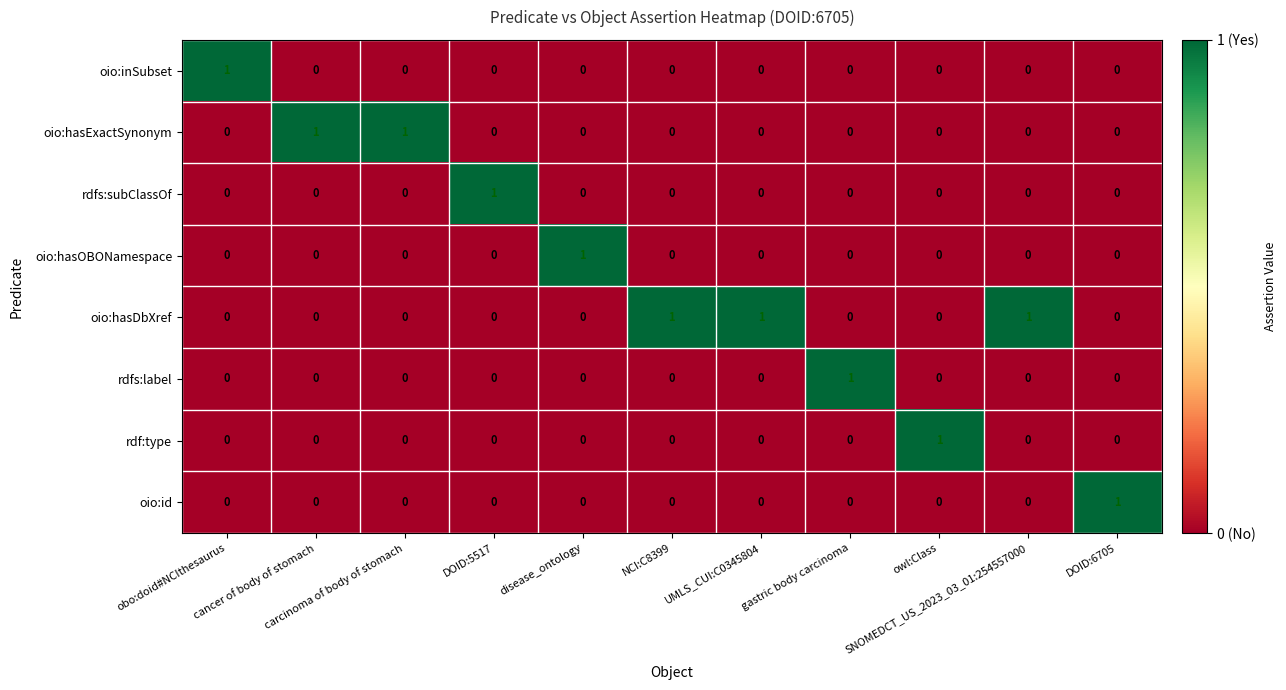

Which series has the largest total across all categories?

oio:hasDbXref